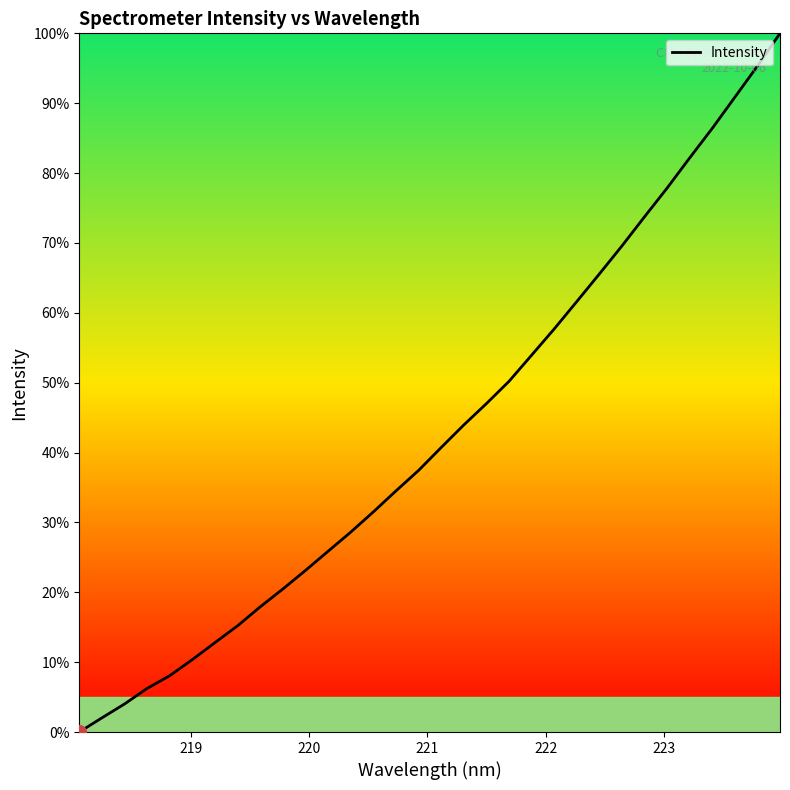

Does the chart have visible grid lines?

No